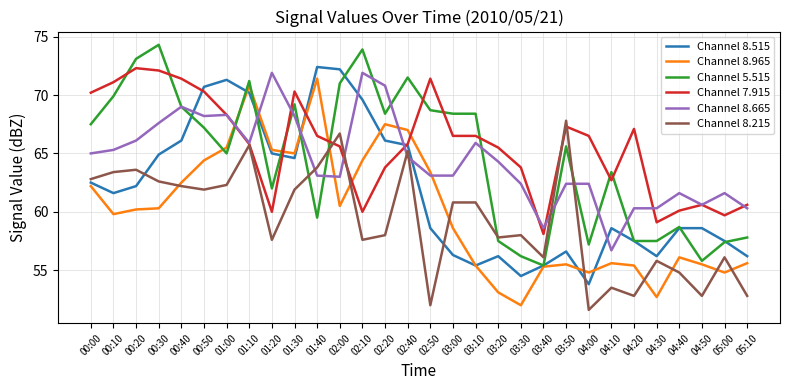

What is the smallest value displayed?

51.6